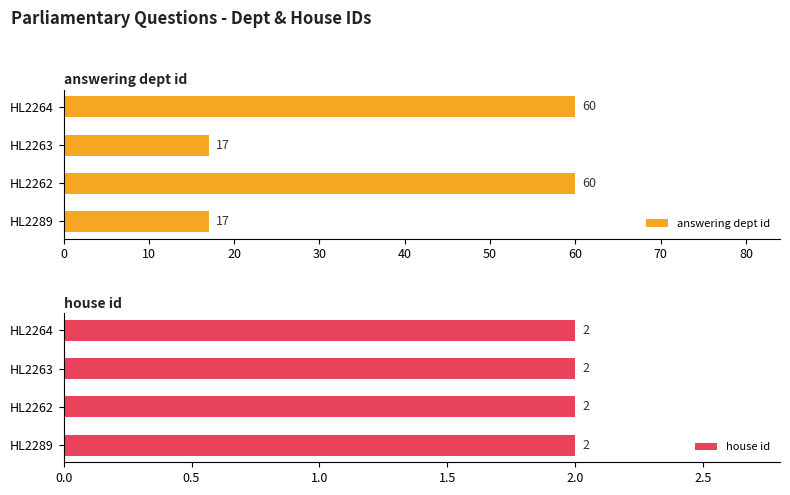

True or false: answering dept id has a value of 93 at HL2262.

False